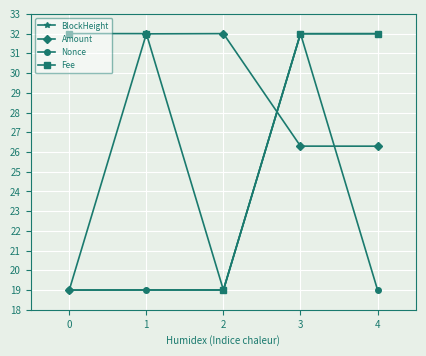

Which series has the largest total across all categories?

Fee